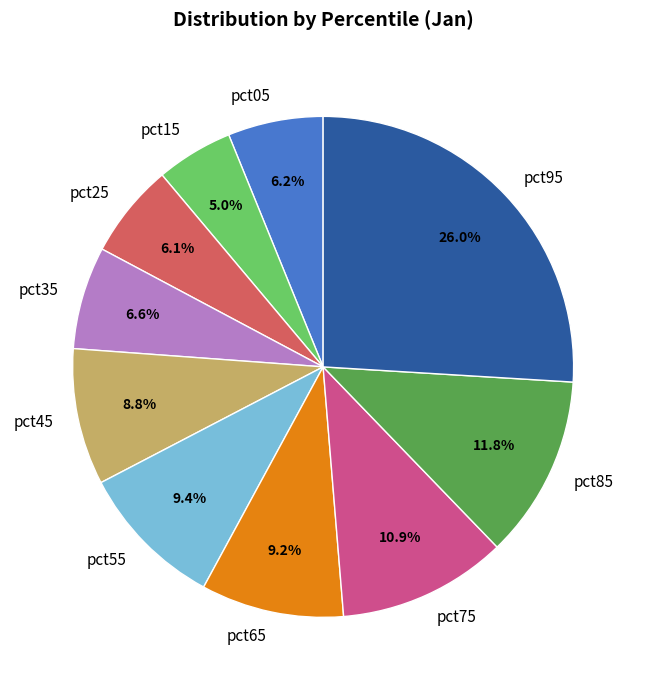

Combined, what portion of the pie is pct35 and pct95?

32.6%